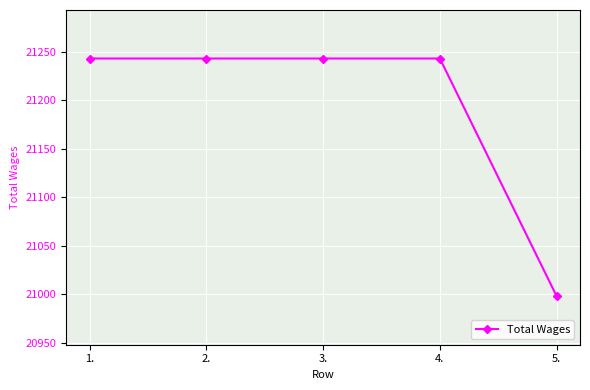

Reading right to left, extract all data points from this chart.

5.=20998	4.=21243	3.=21243	2.=21243	1.=21243